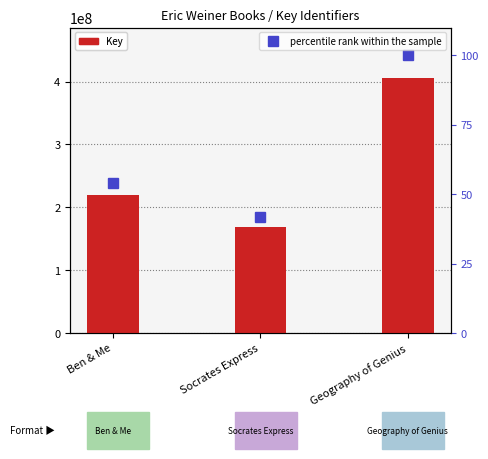

What are all the series names shown in the legend?

Key, percentile rank within the sample